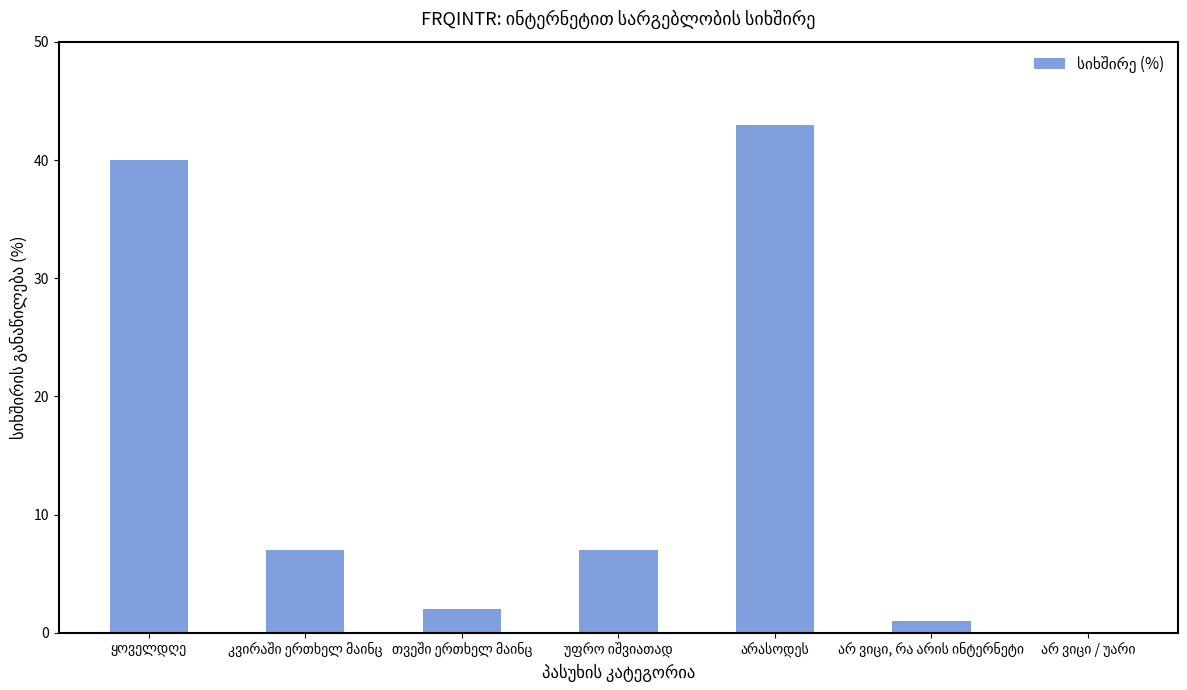

What is the sum of all values?

100